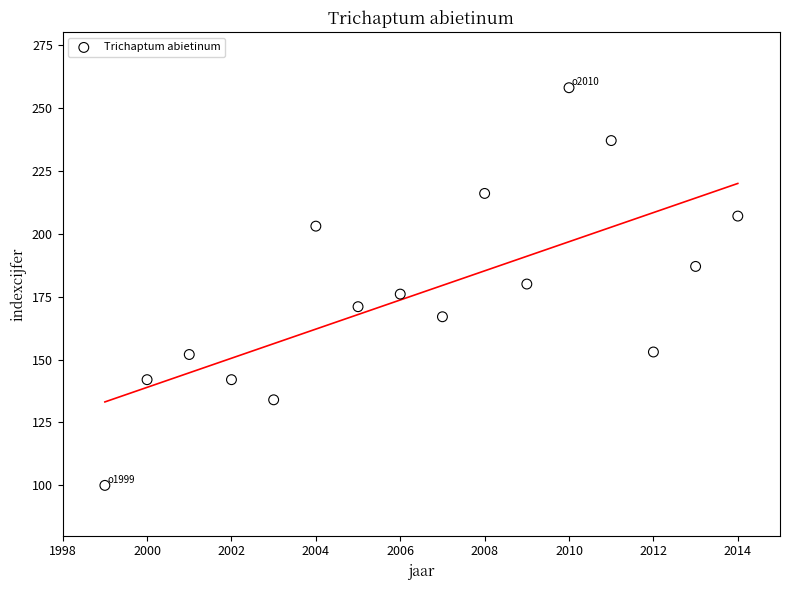

What is the range of Y values (max minus min)?

158